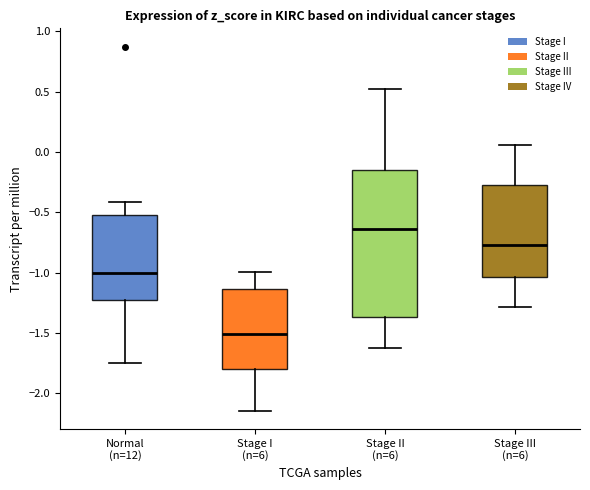

Reading left to right, transcribe this box plot: for each box, give where its median line is, the range the box spans, and where its two whiskers end, as read against the y-axis. The values are not printed on the chart, so give them approximately, as read against the axis.

Normal (n=12): median -1.00, box -1.20 to -0.55, whiskers -1.75 to -0.40
Stage I (n=6): median -1.50, box -1.80 to -1.15, whiskers -2.15 to -1.00
Stage II (n=6): median -0.65, box -1.35 to -0.15, whiskers -1.60 to 0.50
Stage III (n=6): median -0.75, box -1.05 to -0.30, whiskers -1.30 to 0.05